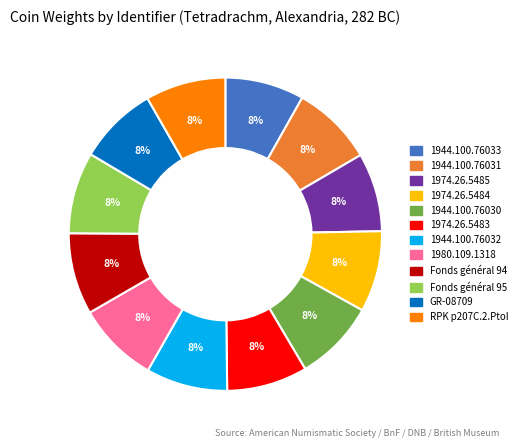

What percentage is the 1944.100.76032 slice, to the nearest percent?

8%